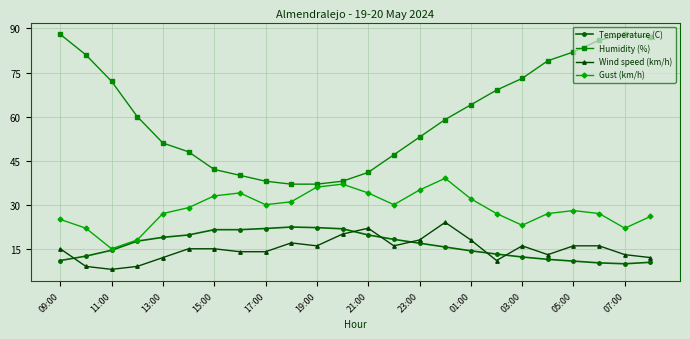

True or false: Gust (km/h) and Wind speed (km/h) intersect in this chart.

False